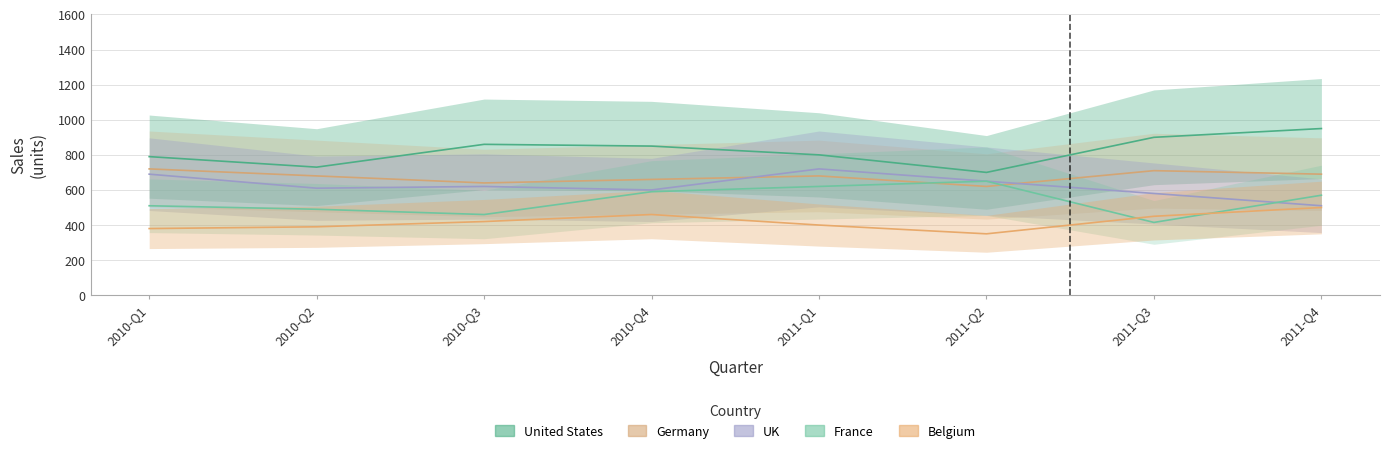

At which category does the chart reach its minimum across all series?

2011-Q2